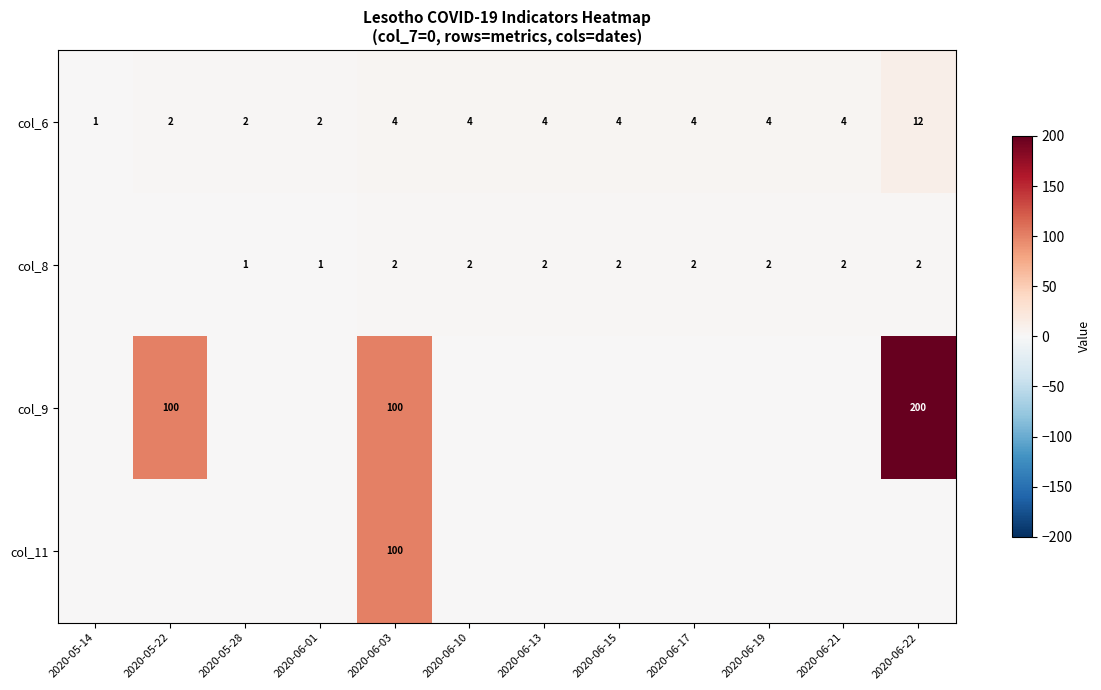

What is the average value of the col_6 series?

4